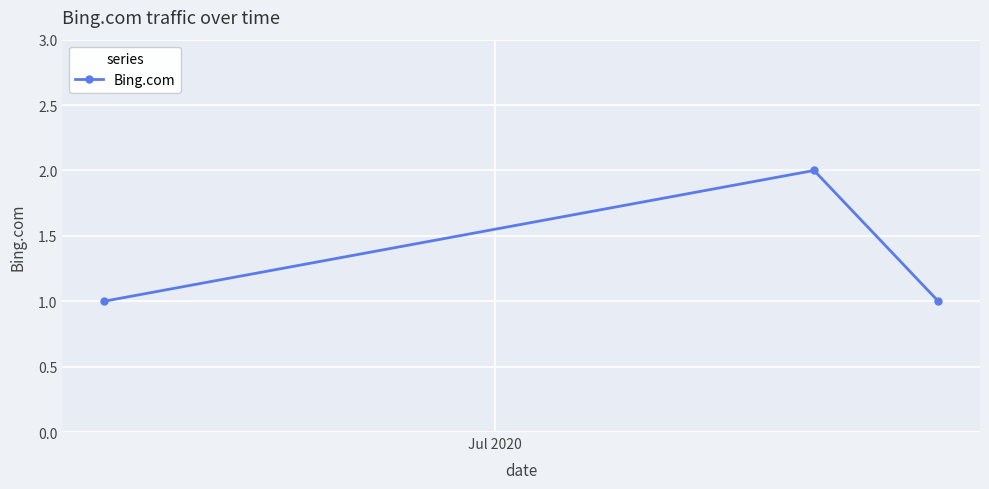

Reading right to left, extract all data points from this chart.

1	2	1